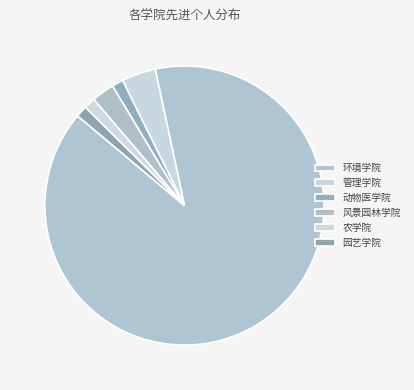

What is the majority slice?

环境学院